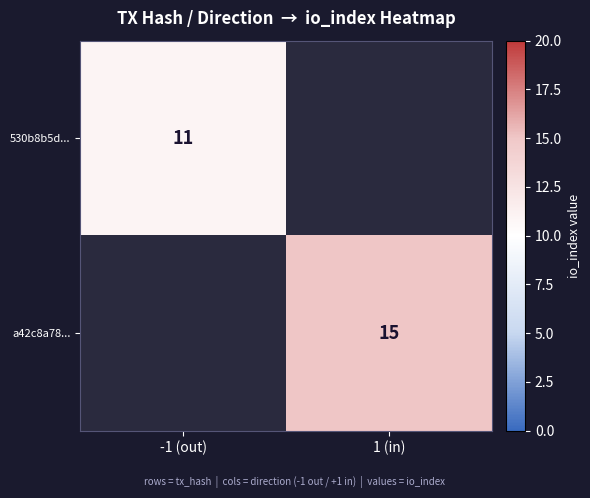

The 530b8b5d... series shows 17 at -1 (out). True or false?

False